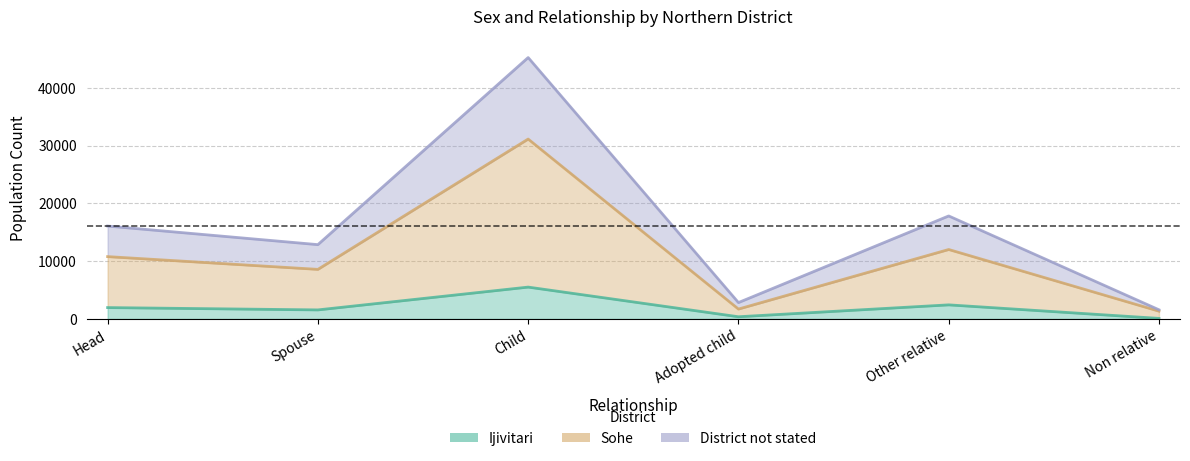

True or false: Ijivitari and District not stated cross at least once.

False